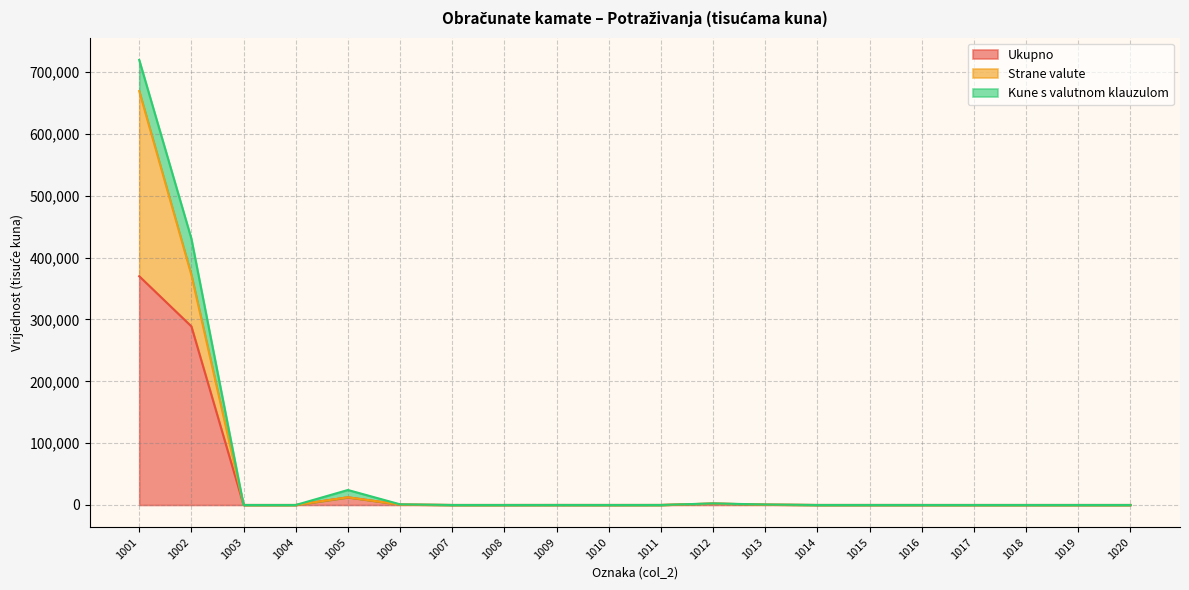

What is the total value across all series at 1013?

785